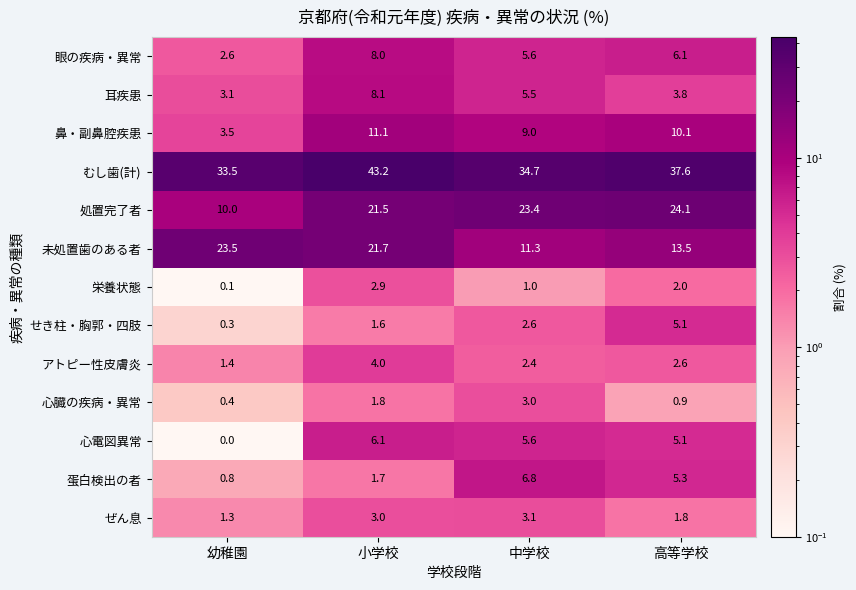

Which series has the widest spread of values?

処置完了者